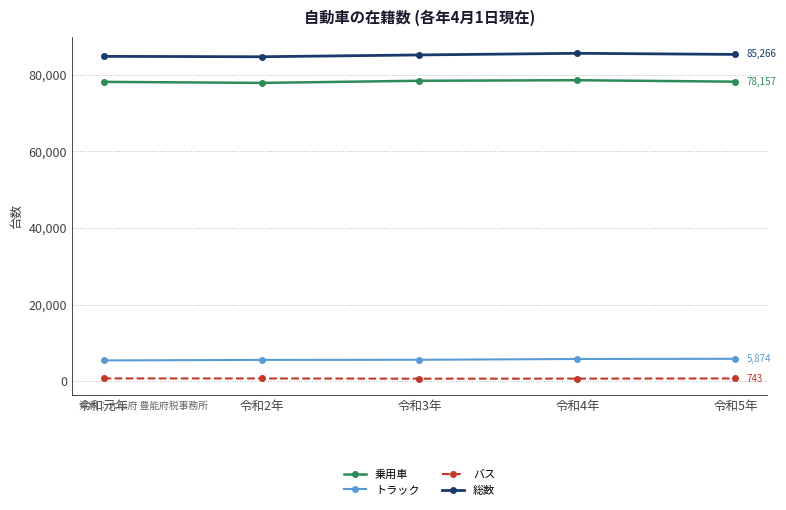

Does the chart have visible grid lines?

Yes